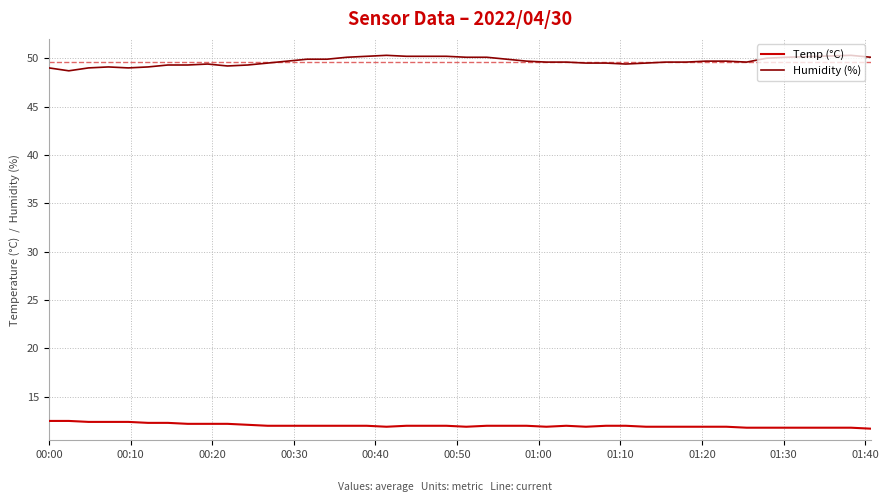

Is this an area chart (filled region under the line)?

No